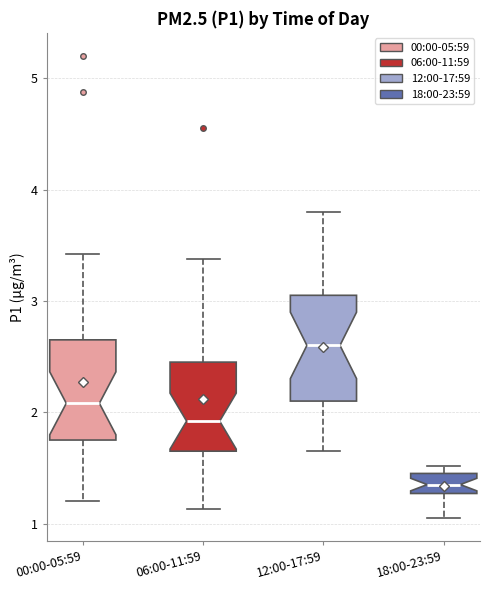

Reading left to right, transcribe this box plot: for each box, give where its median line is, the range the box spans, and where its two whiskers end, as read against the y-axis. The values are not printed on the chart, so give them approximately, as read against the axis.

00:00-05:59: median 2.1, box 1.8 to 2.7, whiskers 1.2 to 3.4
06:00-11:59: median 1.9, box 1.7 to 2.5, whiskers 1.1 to 3.4
12:00-17:59: median 2.6, box 2.1 to 3.1, whiskers 1.7 to 3.8
18:00-23:59: median 1.4, box 1.3 to 1.5, whiskers 1.1 to 1.5 (just above the box's upper edge)